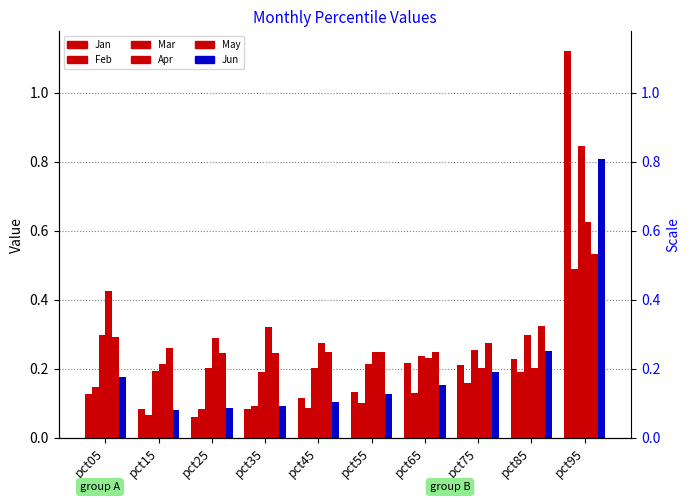

What is the minimum value for Jan?

0.1